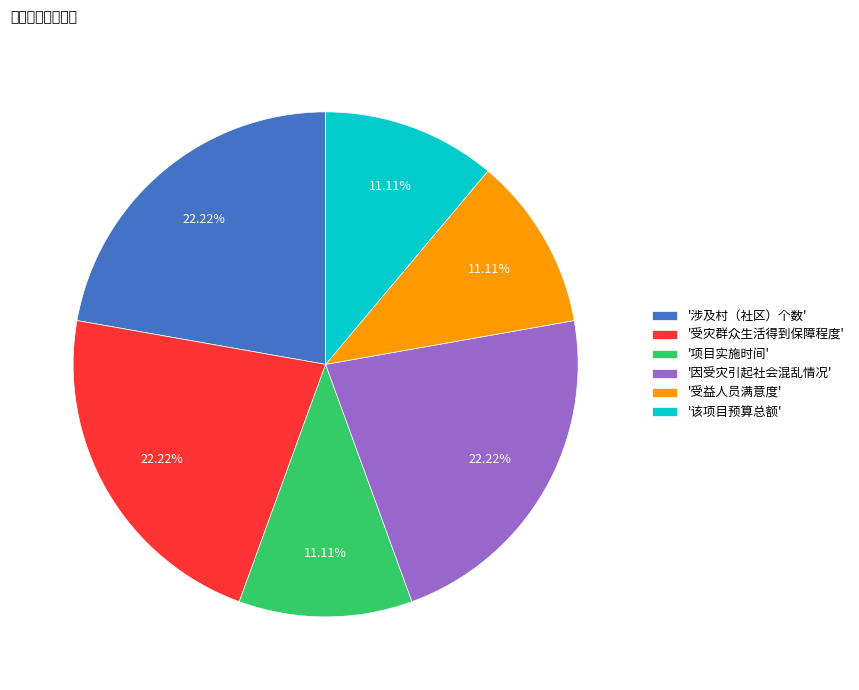

Is there any slice that represents more than half of the pie?

No